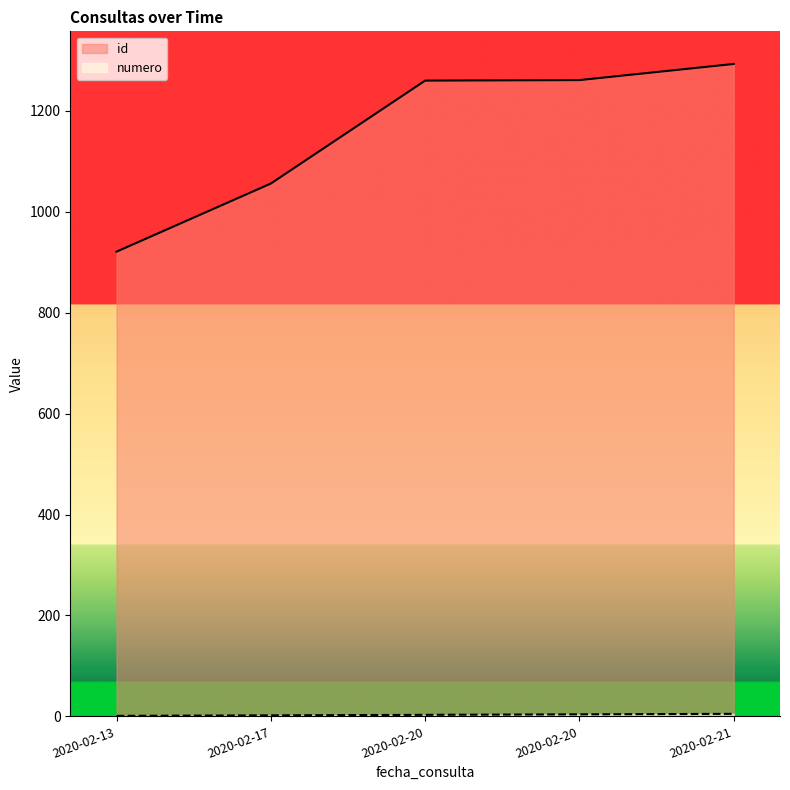

True or false: numero and id cross at least once.

False